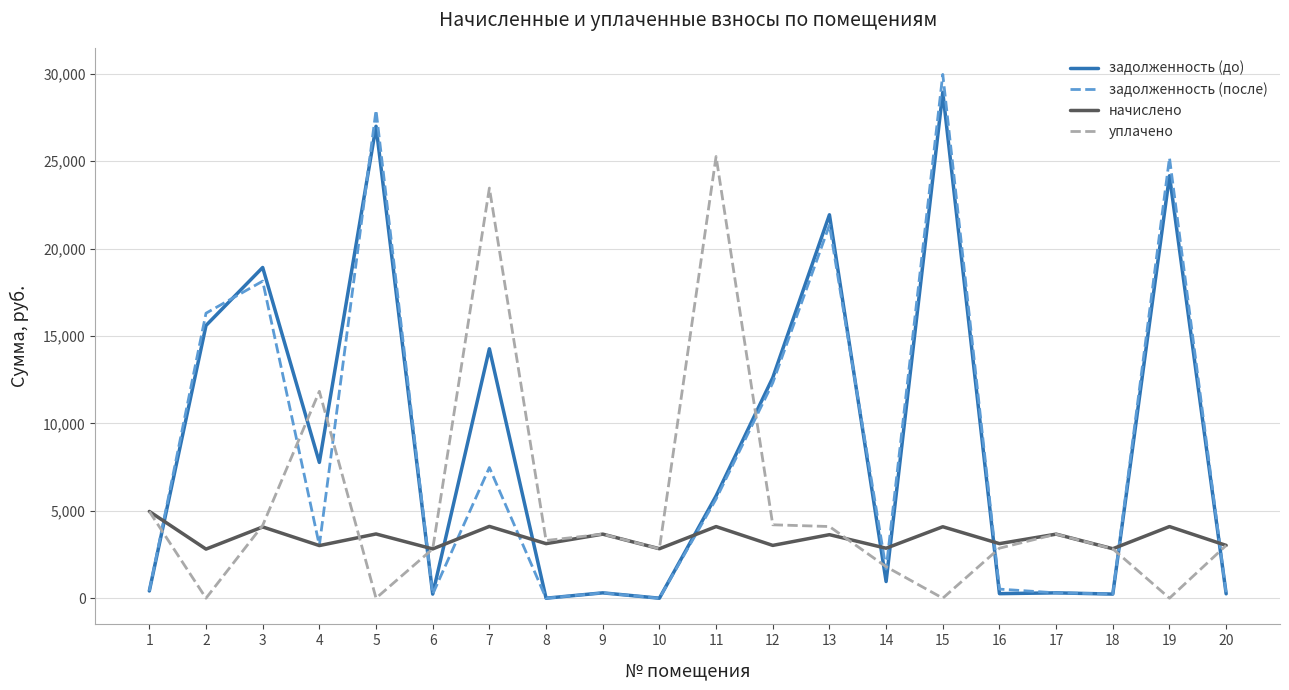

Does the chart have visible grid lines?

Yes